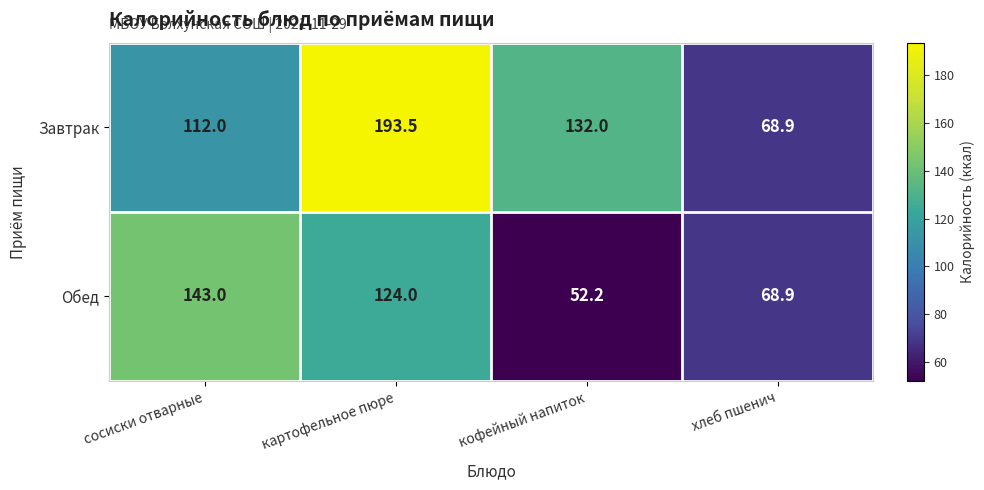

Which series has the largest total across all categories?

Завтрак